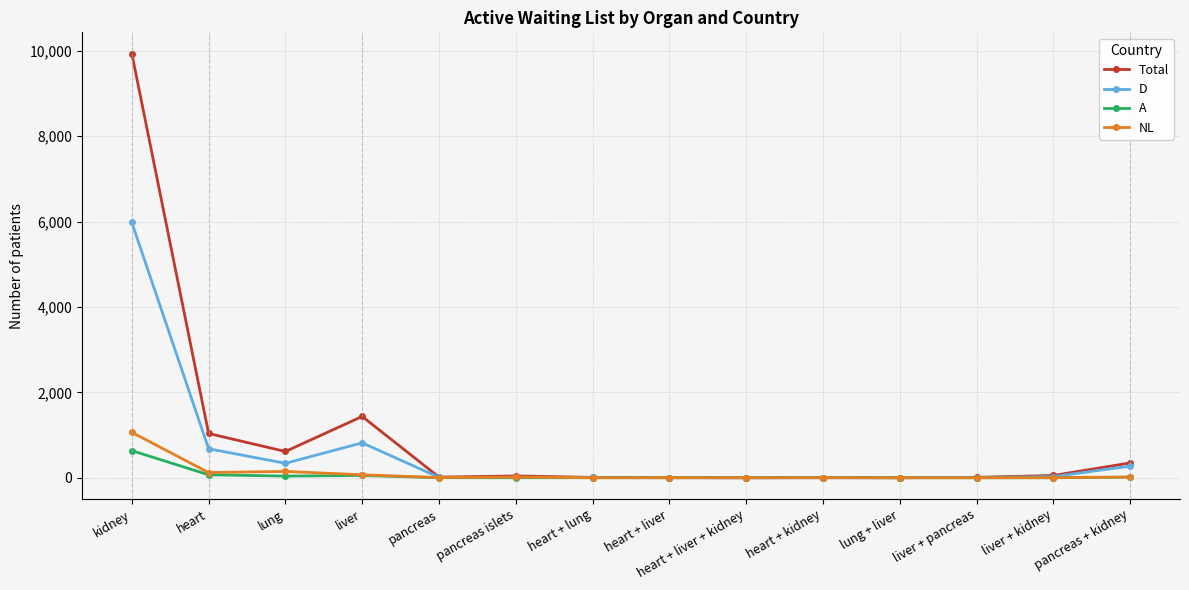

What is the label of the 5th point from the right?

heart + kidney